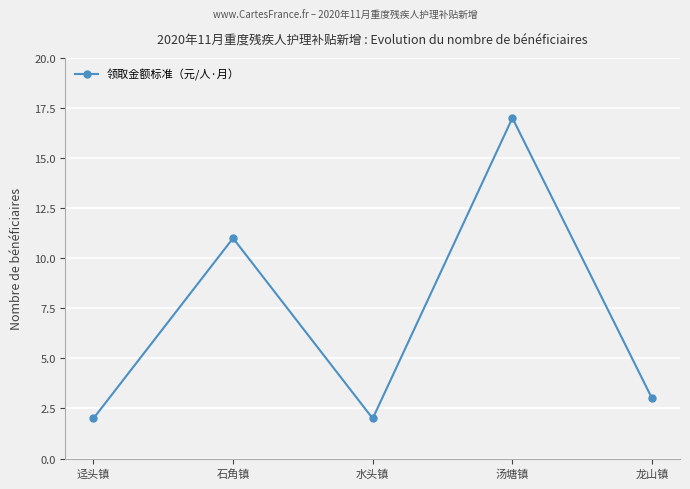

Is this an area chart (filled region under the line)?

No